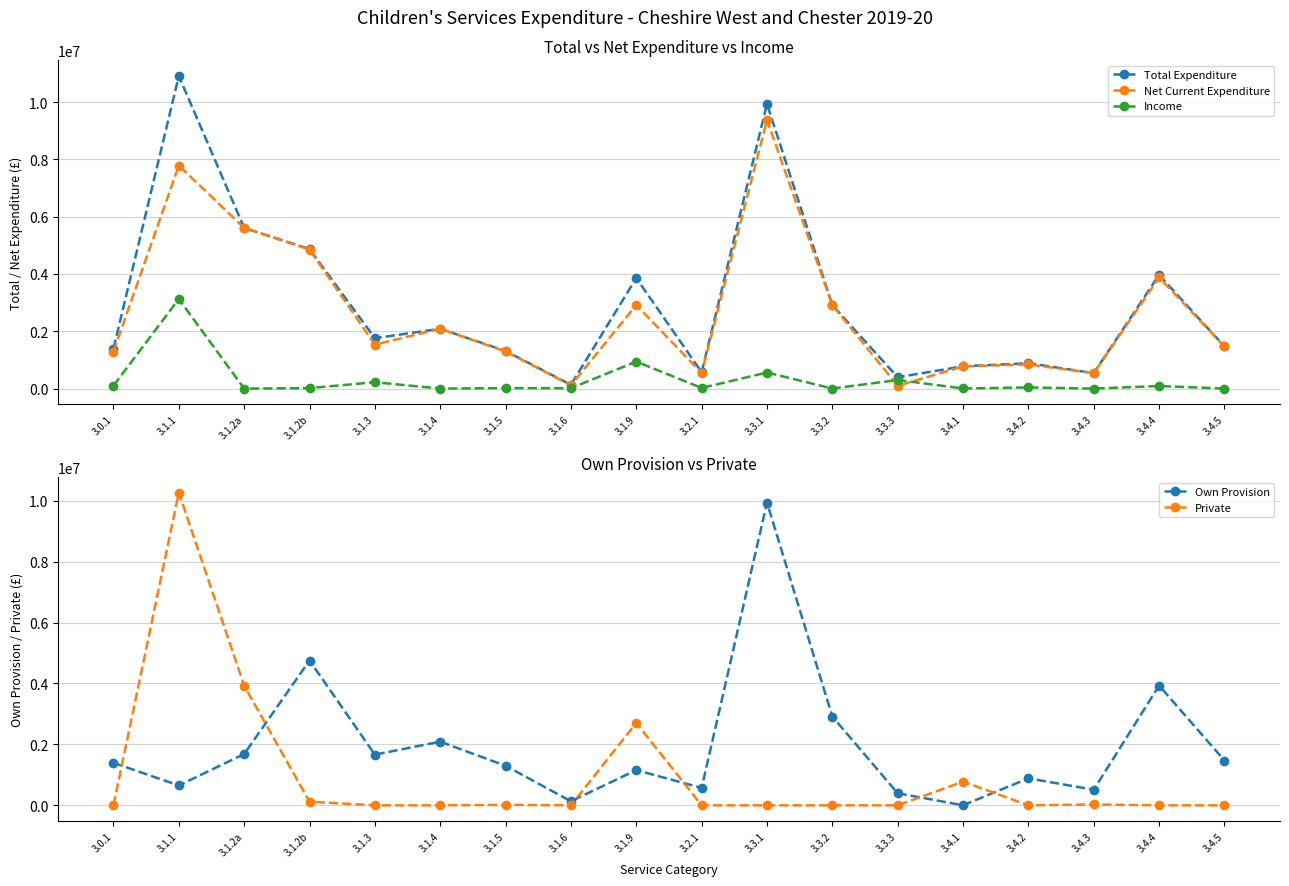

True or false: Total Expenditure and Income cross at least once.

False